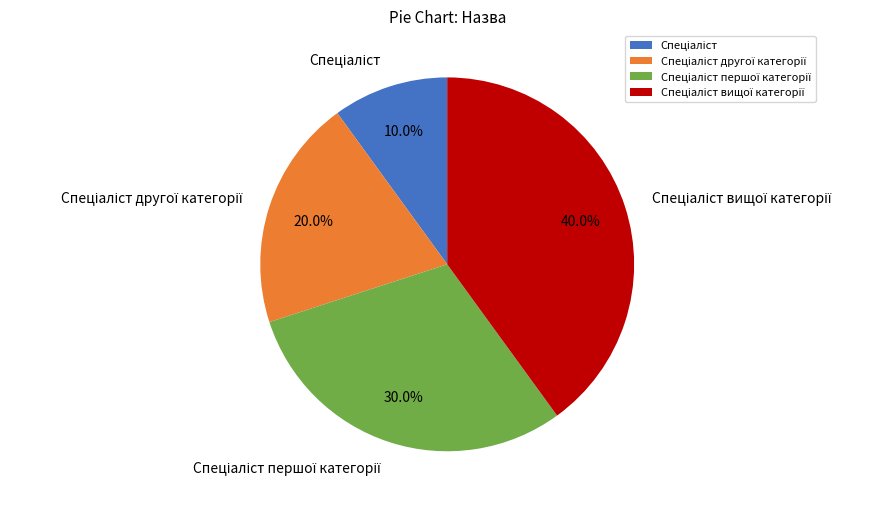

Is there a majority slice in this chart?

No